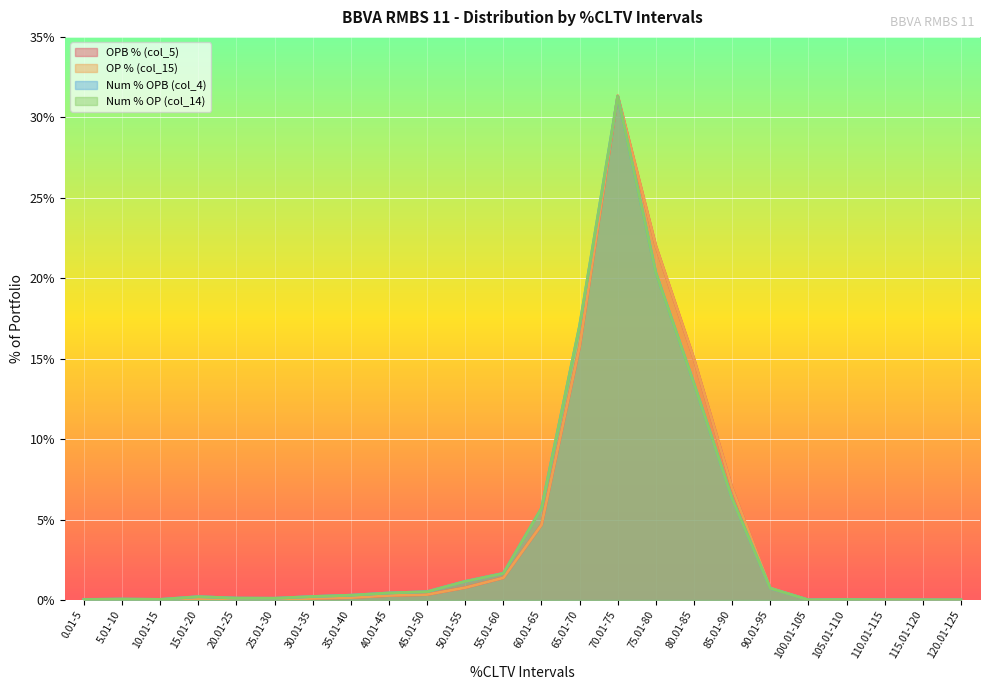

Reading right to left, extract all data points from this chart.

OPB % (col_5): 0.0	0.0	0.0	0.0	0.0	0.8	7.0	15.0	22.0	31.3	15.8	4.7	1.4	0.8	0.3	0.3	0.1	0.1	0.0	0.1	0.1	0.0	0.0	0.0
OP % (col_15): 0.0	0.0	0.0	0.0	0.0	0.8	7.0	15.0	22.0	31.3	15.8	4.7	1.4	0.8	0.3	0.3	0.1	0.1	0.0	0.1	0.1	0.0	0.0	0.0
Num % OPB (col_4): 0.0	0.0	0.0	0.0	0.0	0.7	6.3	13.4	20.3	31.3	17.0	5.7	1.7	1.2	0.5	0.4	0.3	0.2	0.1	0.1	0.2	0.0	0.1	0.0
Num % OP (col_14): 0.0	0.0	0.0	0.0	0.0	0.7	6.3	13.4	20.3	31.3	17.0	5.7	1.7	1.2	0.5	0.4	0.3	0.2	0.1	0.1	0.2	0.0	0.1	0.0